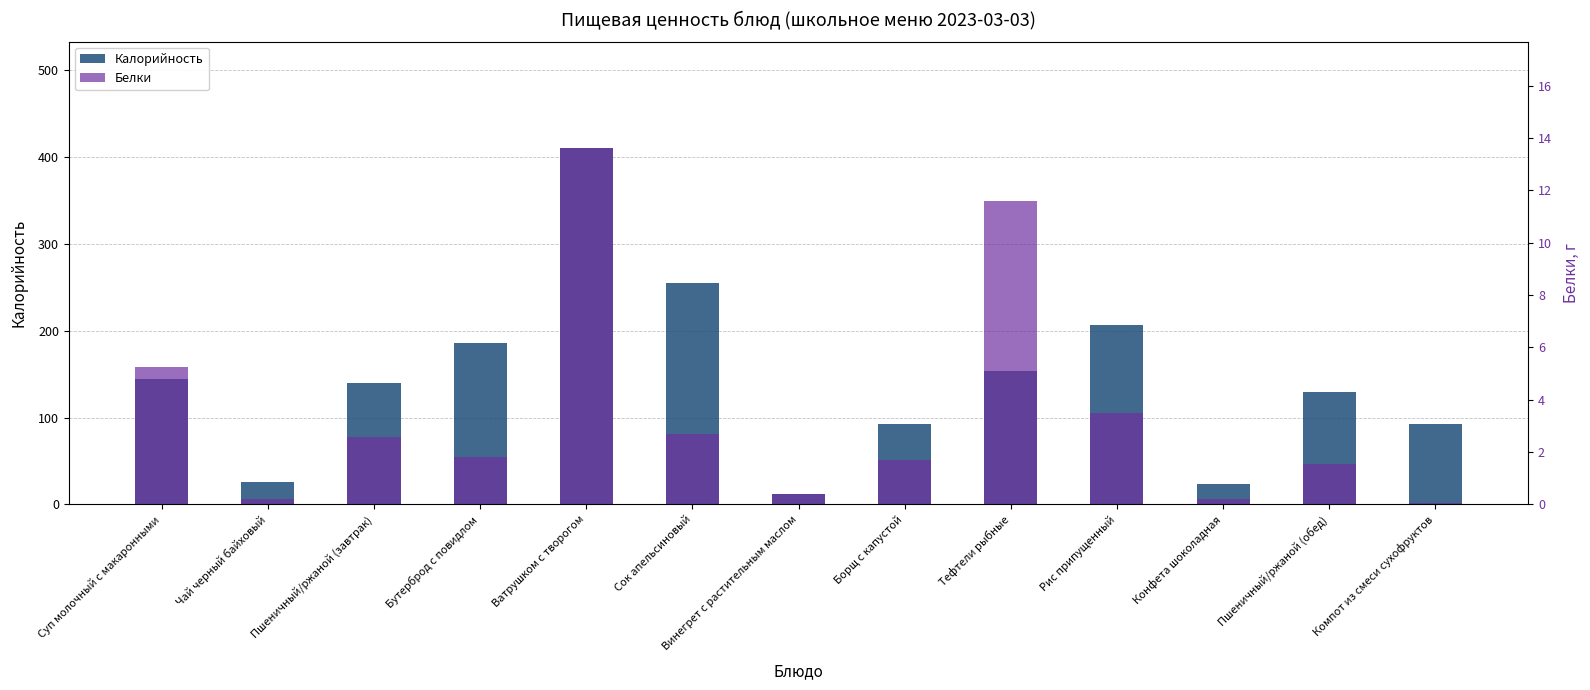

List the series in order of their overall mean, lowest first.

Белки, Калорийность